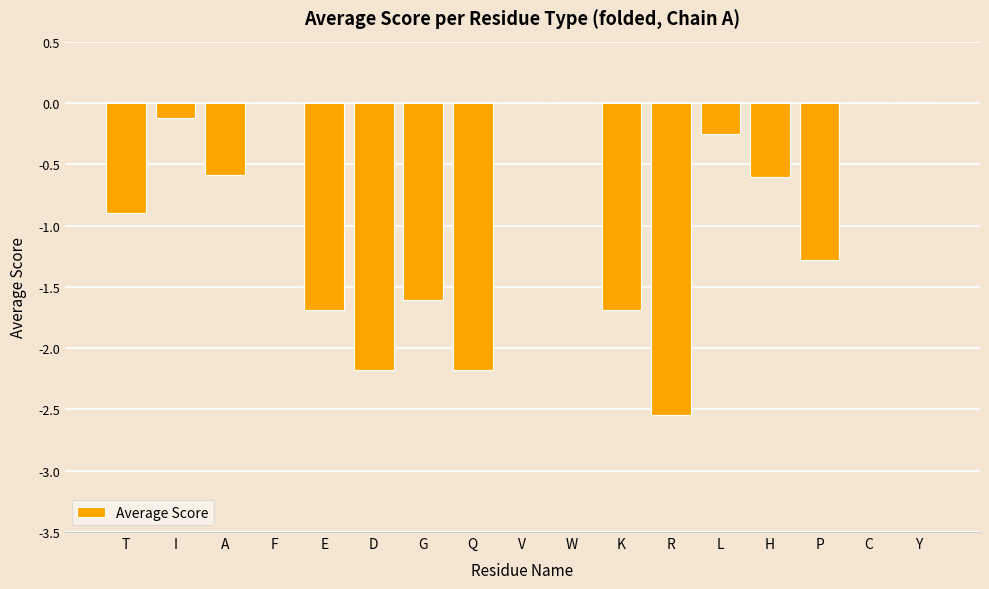

The chart shows a value of -0.7 at P. True or false?

False